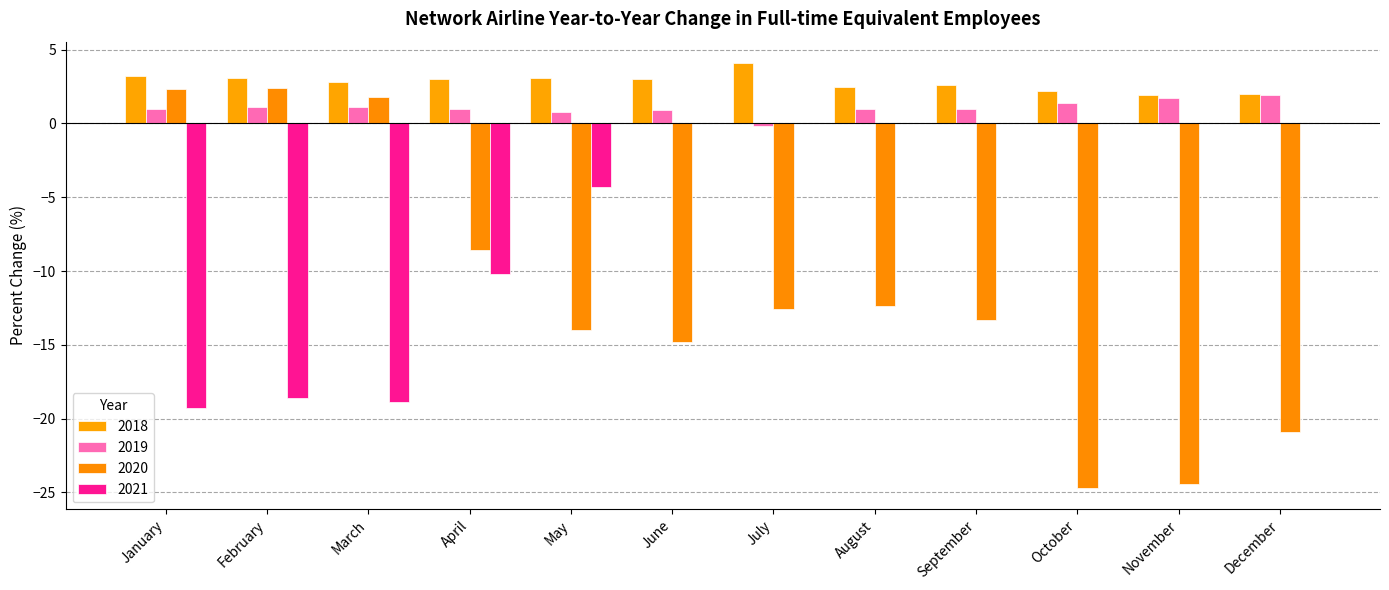

How many groups of bars are there?

12